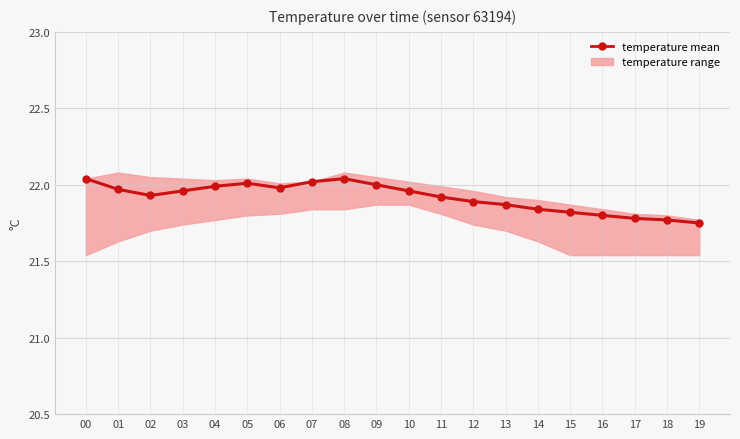

At which label is the value closest to 21?

19